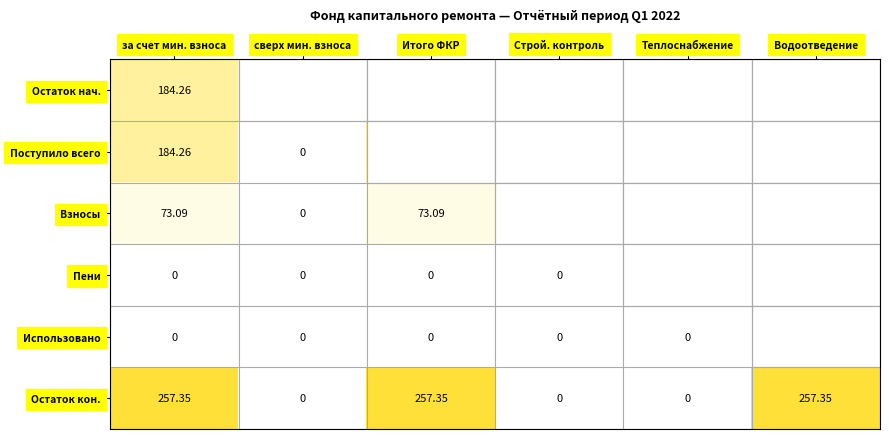

Is the value of Остаток нач. at за счет мин. взноса greater than the value of Пени at Итого ФКР?

Yes